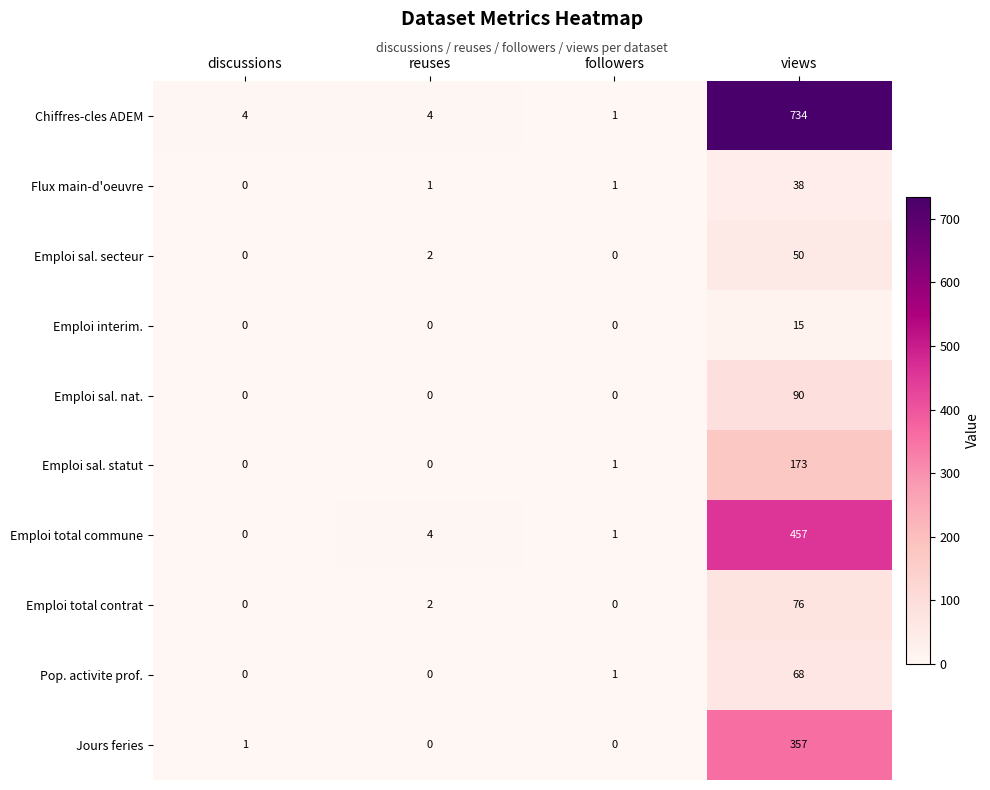

Which label corresponds to the largest value in the chart?

views